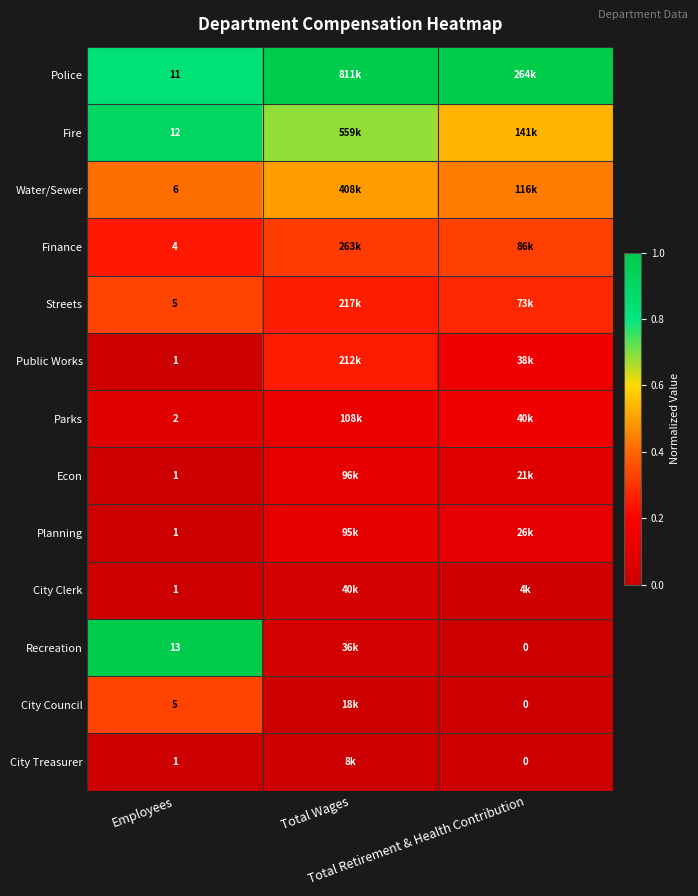

The value of City Clerk at Total Retirement & Health Contribution is 0.0. True or false?

False